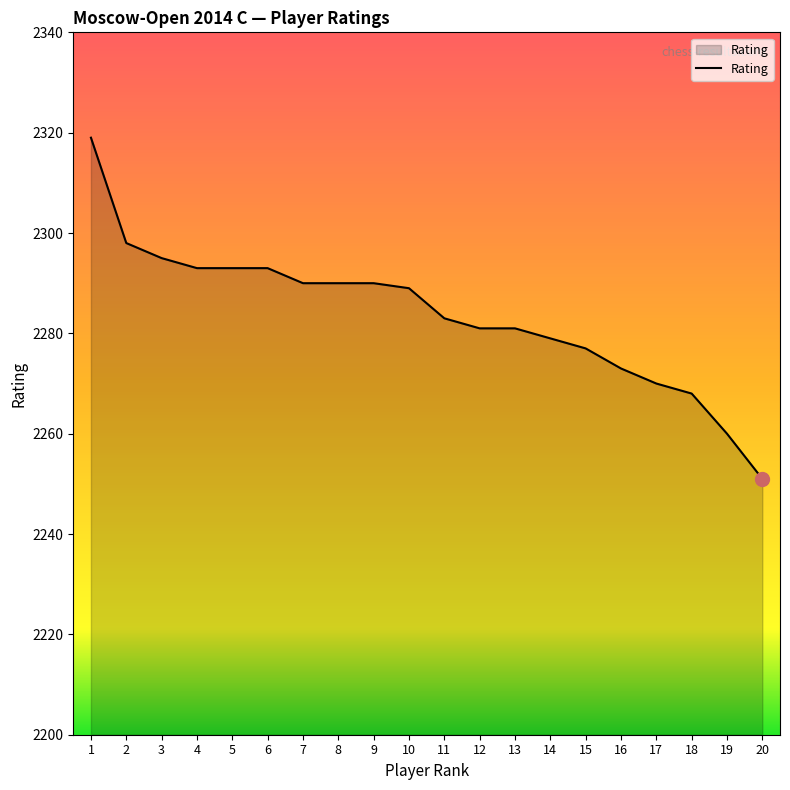

Reading right to left, extract all data points from this chart.

20=2251	19=2260	18=2268	17=2270	16=2273	15=2277	14=2279	13=2281	12=2281	11=2283	10=2289	9=2290	8=2290	7=2290	6=2293	5=2293	4=2293	3=2295	2=2298	1=2319